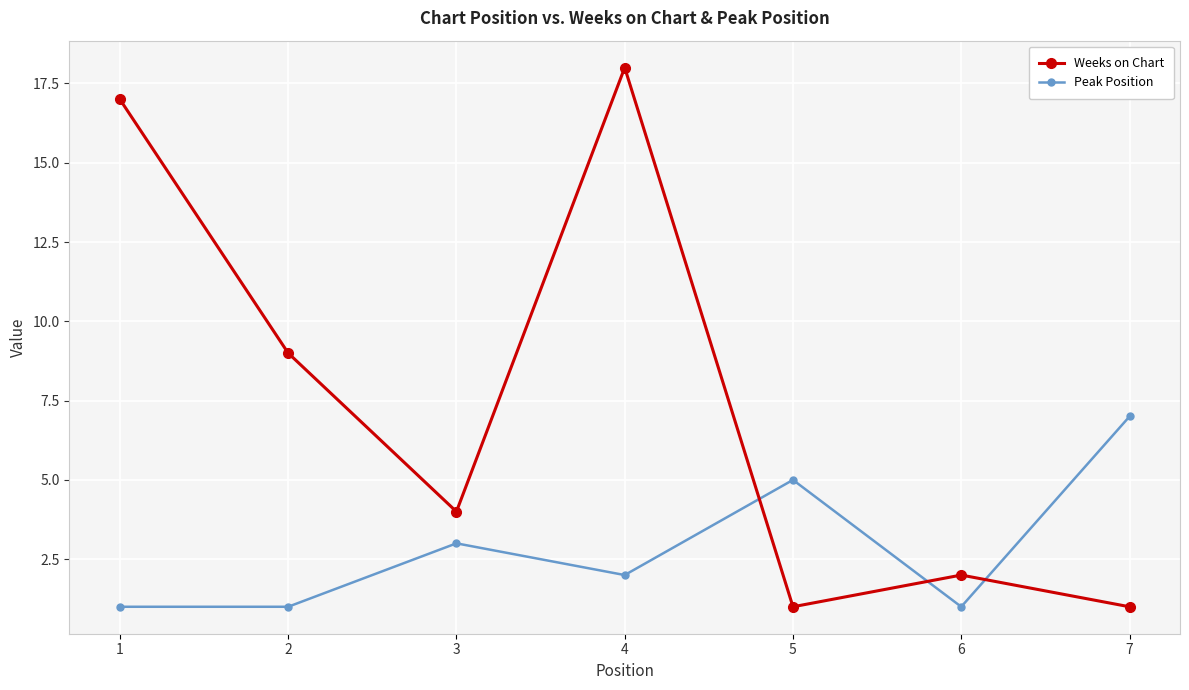

What is the sum of all Weeks on Chart values?

52